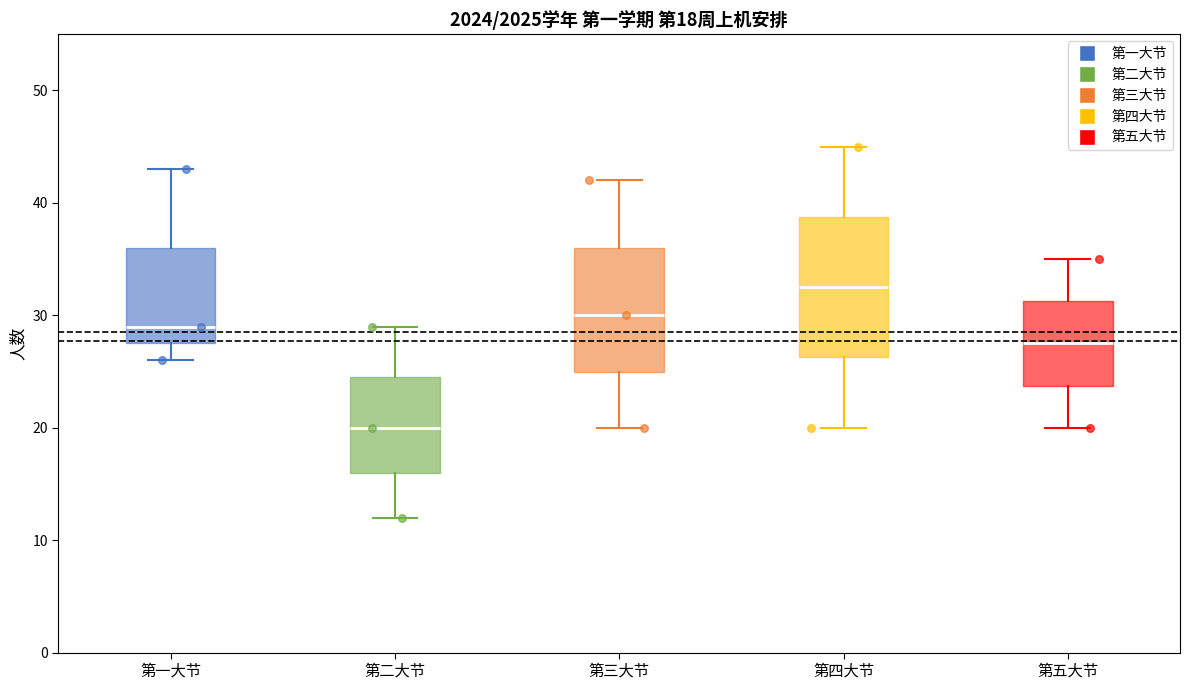

Comparing the boxes themselves (not the whiskers), which one is the tallest?

第四大节